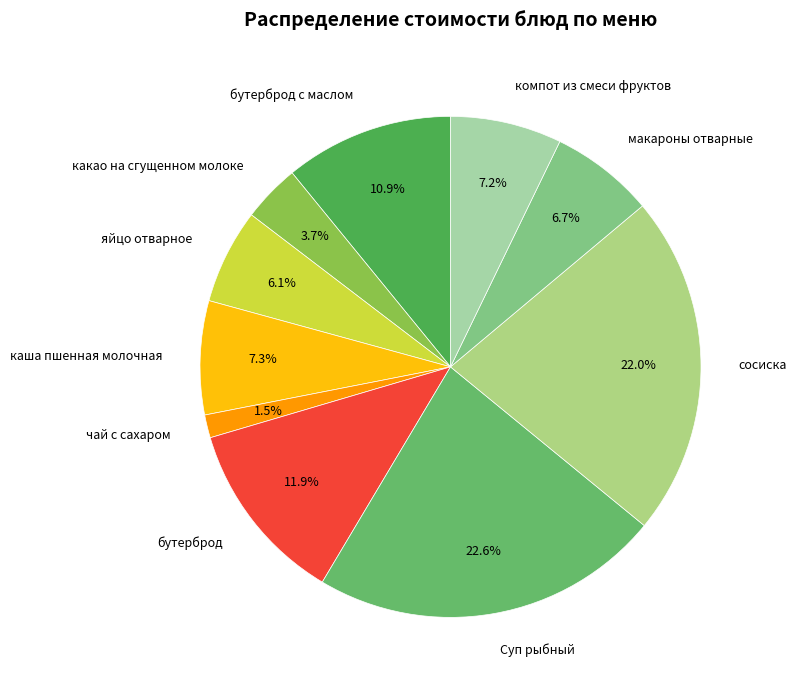

What percentage is NOT represented by каша пшенная молочная?

92.7%